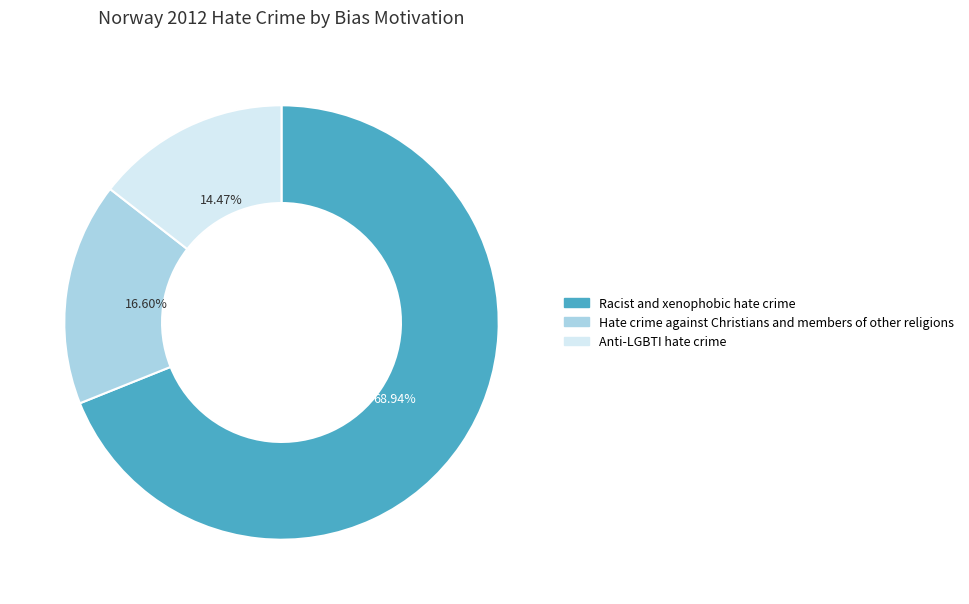

To the nearest percent, what is the combined percentage of Racist and xenophobic hate crime and Anti-LGBTI hate crime?

83%